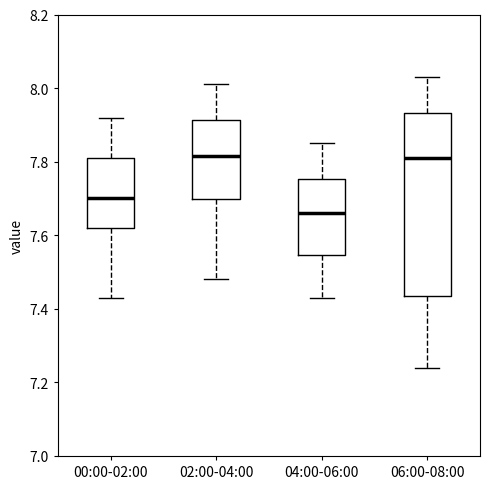

Reading left to right, read every box against the y-axis: the position of its median line, the range the box covers, and the ends of its whiskers. The values are not printed on the chart, so give them approximately, as read against the axis.

00:00-02:00: median 7.70, box 7.62 to 7.82, whiskers 7.44 to 7.92
02:00-04:00: median 7.82, box 7.70 to 7.92, whiskers 7.48 to 8.02
04:00-06:00: median 7.66, box 7.54 to 7.76, whiskers 7.44 to 7.86
06:00-08:00: median 7.82, box 7.44 to 7.94, whiskers 7.24 to 8.04